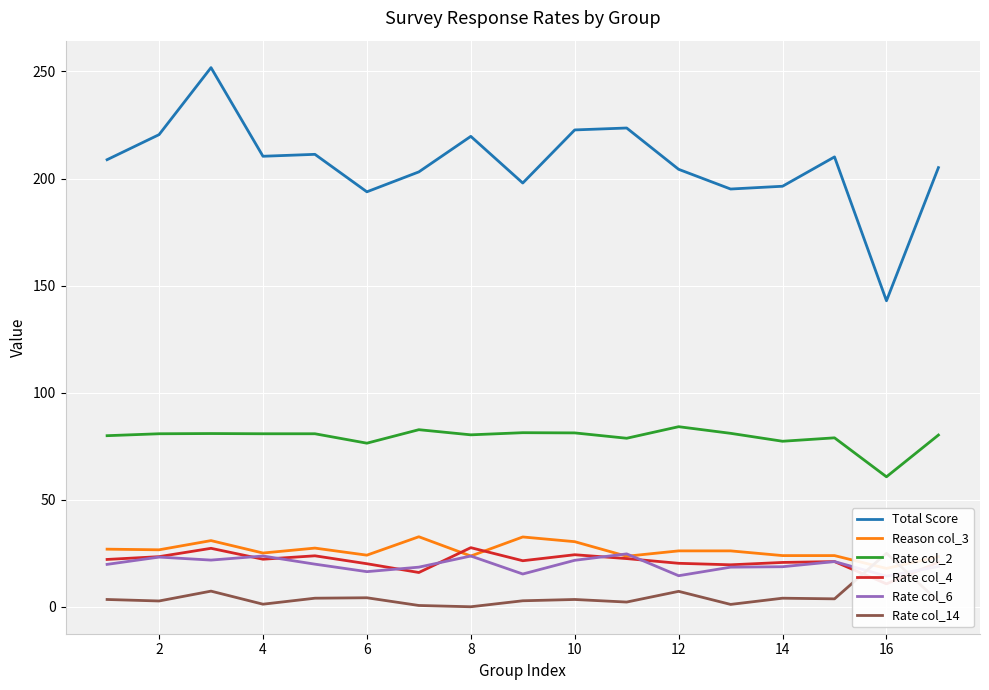

What is the difference between the maximum and minimum values in the Reason col_3 series?

14.8